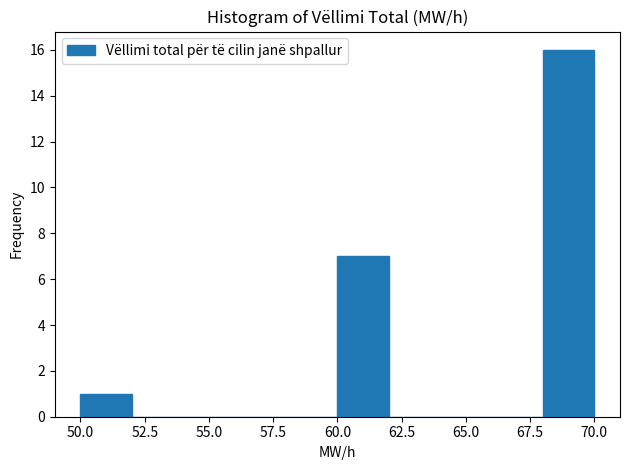

Reading left to right, list every bar in this chart as the range it spans on the x-axis followed by its height. The values are not printed on the chart, so give them approximately, as read against the axis.

50 to 52: 1
52 to 54: 0
54 to 56: 0
56 to 58: 0
58 to 60: 0
60 to 62: 7
62 to 64: 0
64 to 66: 0
66 to 68: 0
68 to 70: 16